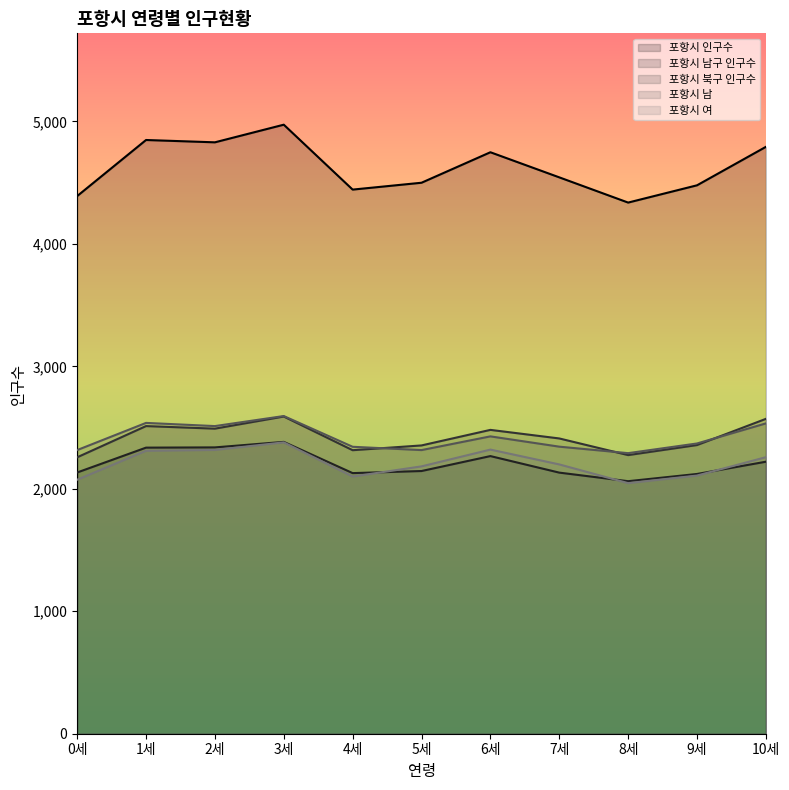

At 8세, list the series in order from largest to smallest.

포항시 인구수, 포항시 남, 포항시 북구 인구수, 포항시 남구 인구수, 포항시 여